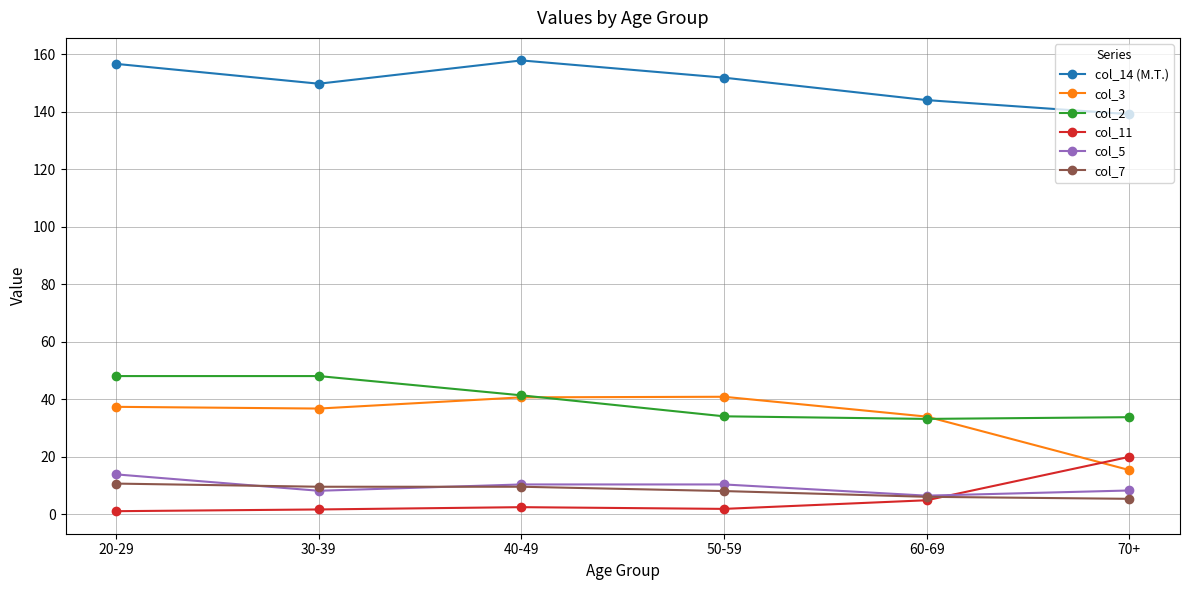

What is the value of the col_14 (M.T.) point at the 5th from the left?

144.1